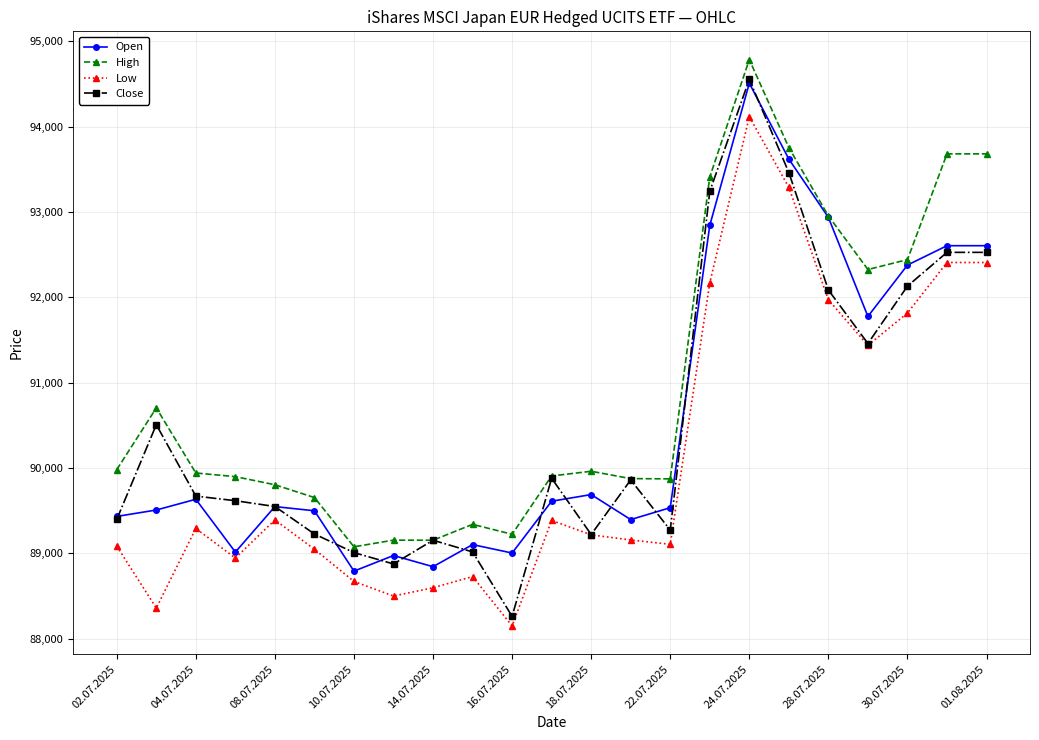

Which series has the largest total across all categories?

High